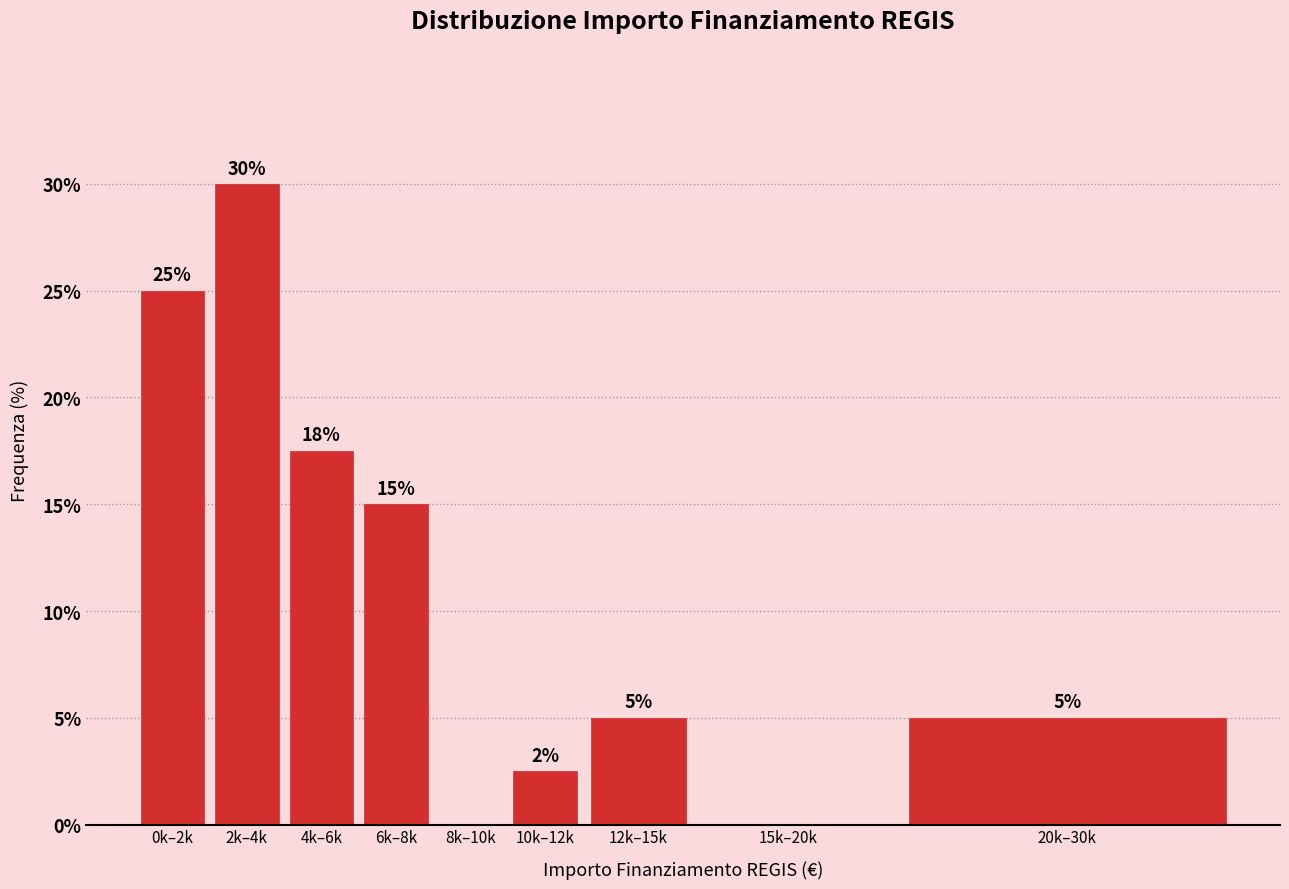

True or false: the data shows 0.9 at 10k–12k.

False